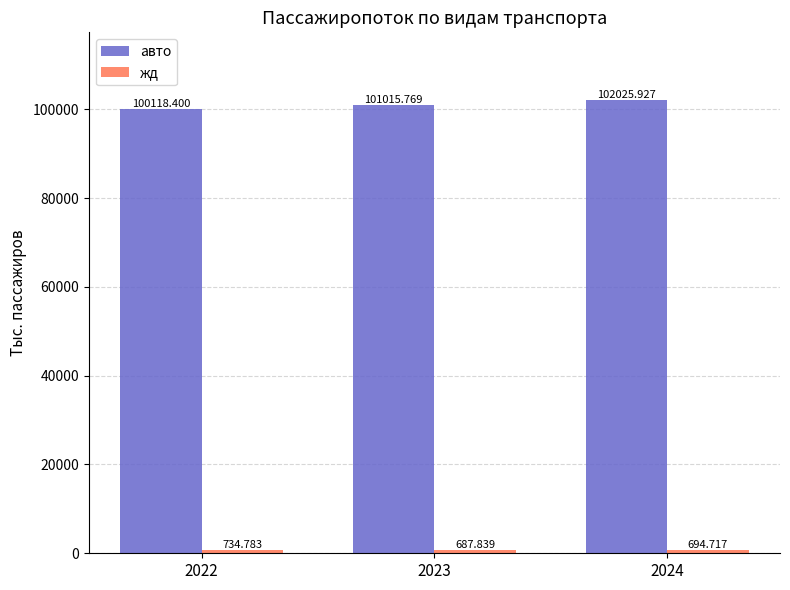

What is the total value across all series at 2024?

102720.6